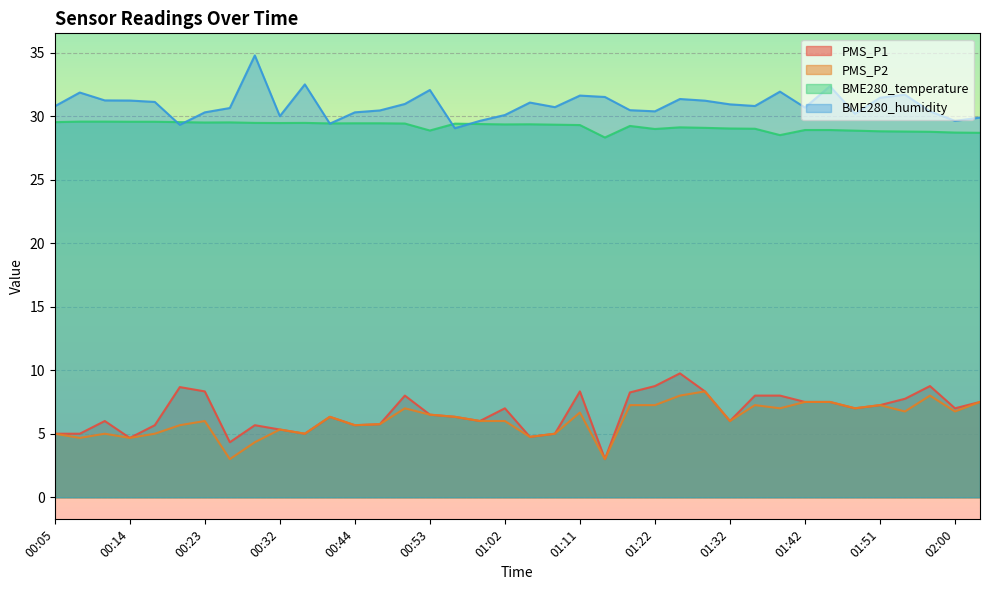

True or false: PMS_P2 has a value of 3.1 at 01:57.

False